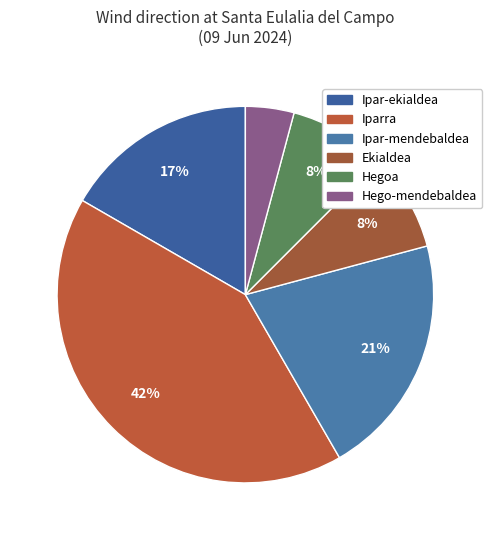

Count the number of slices in the pie.

6